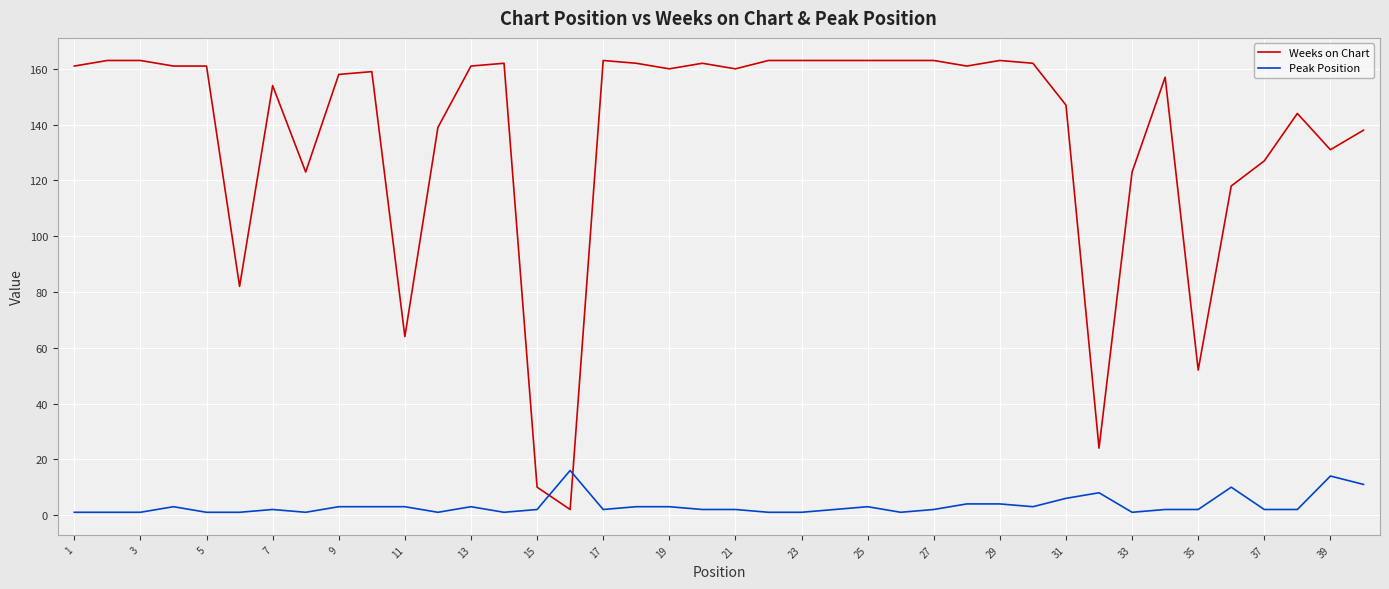

True or false: Weeks on Chart has more than 2 interior local peaks.

True